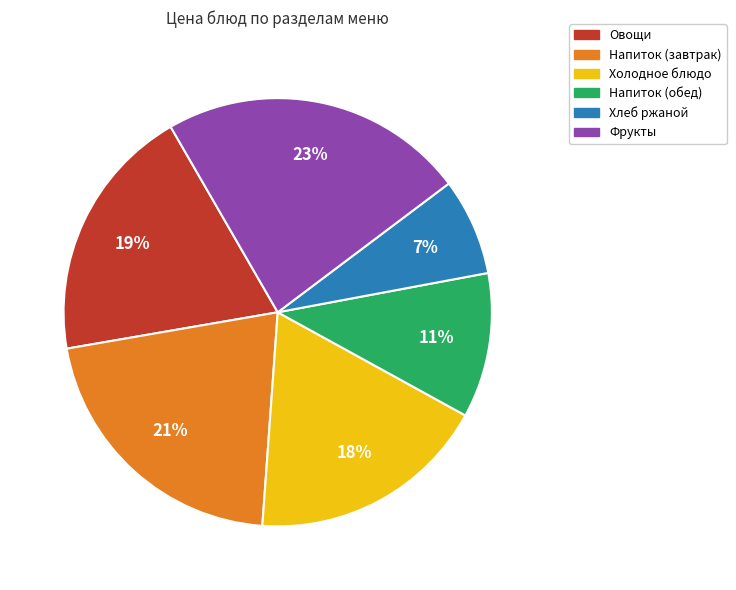

Rank the categories by value from highest to lowest.

Фрукты, Напиток (завтрак), Овощи, Холодное блюдо, Напиток (обед), Хлеб ржаной